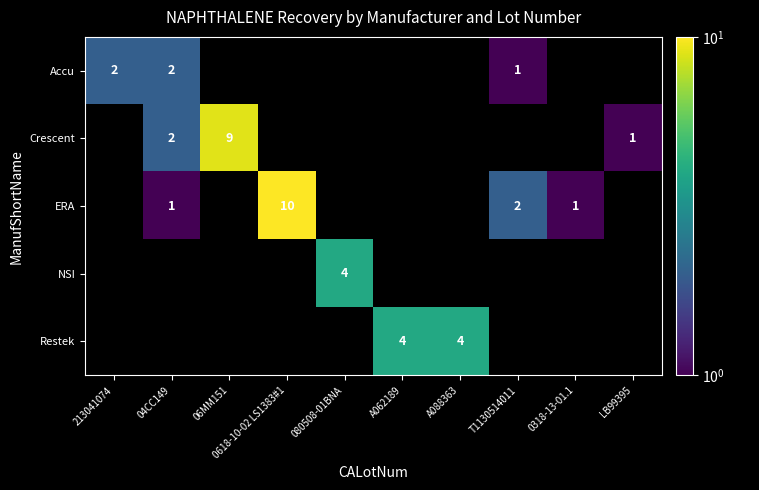

Is the value of Restek at A088363 greater than the value of Accu at 213041074?

Yes